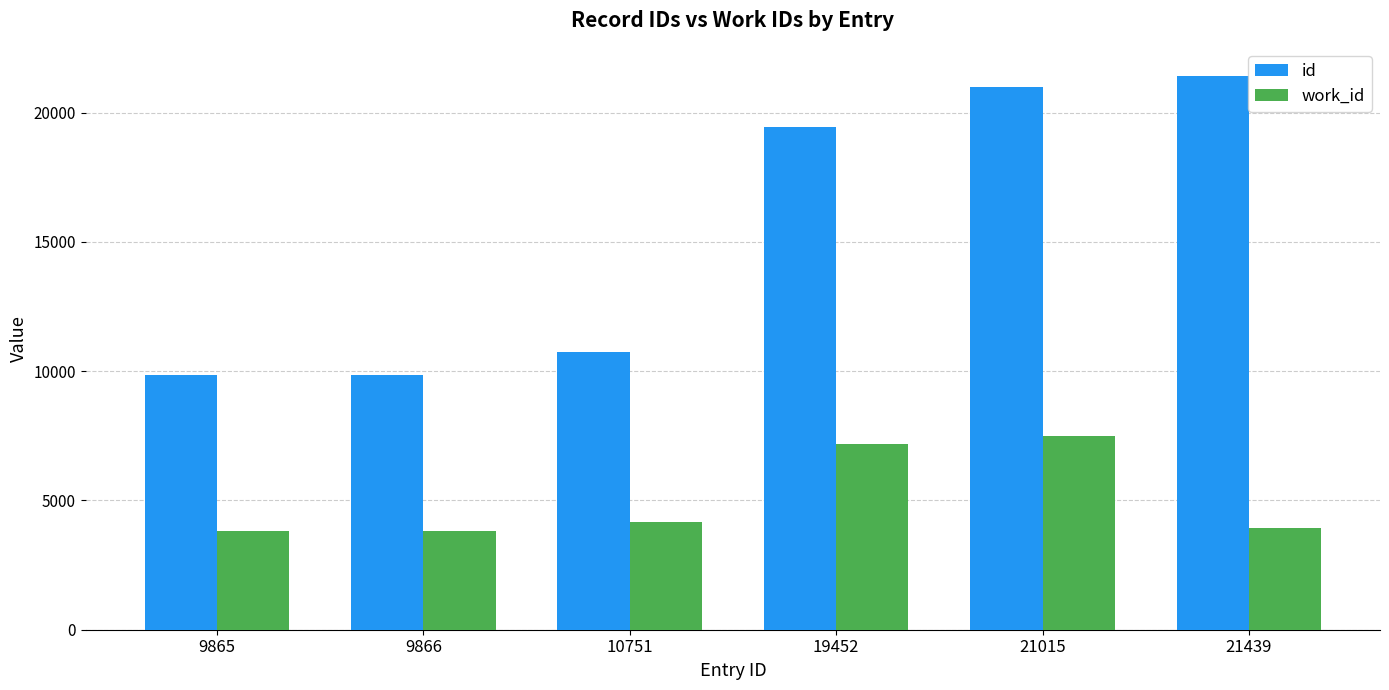

Which series has the widest spread of values?

id